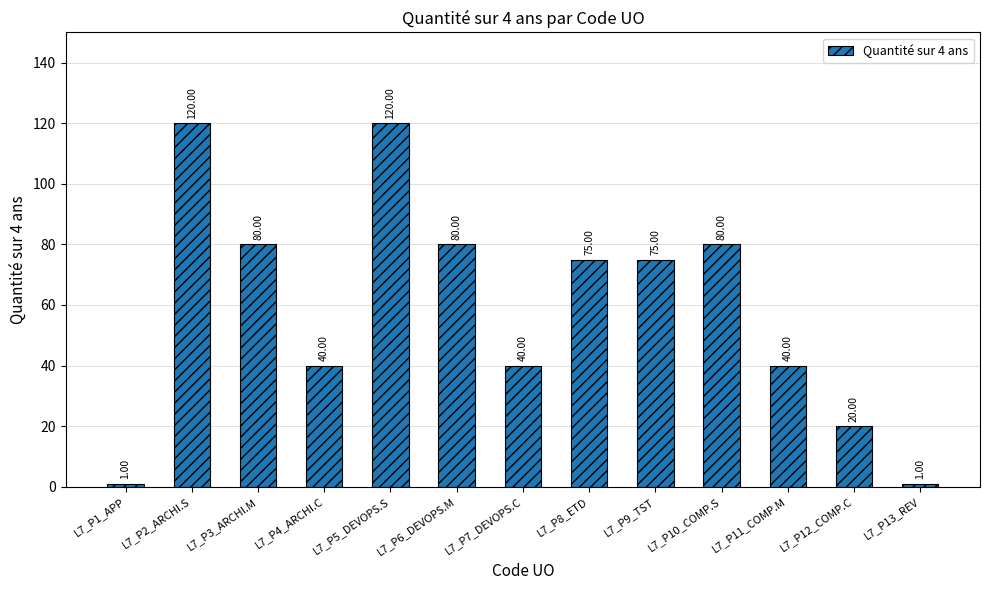

What is the average value?

59